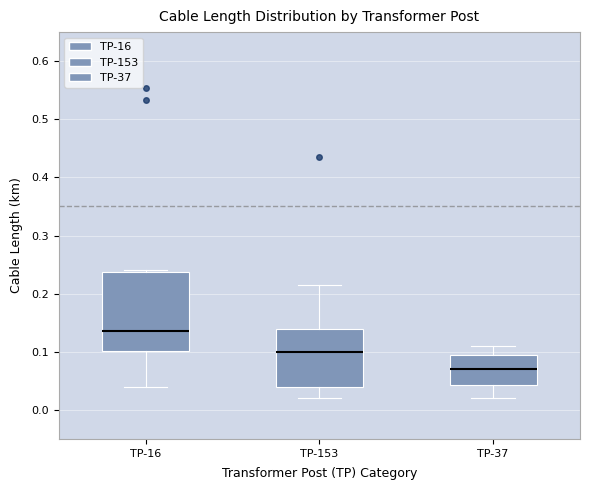

Comparing the boxes themselves (not the whiskers), which one is the tallest?

TP-16